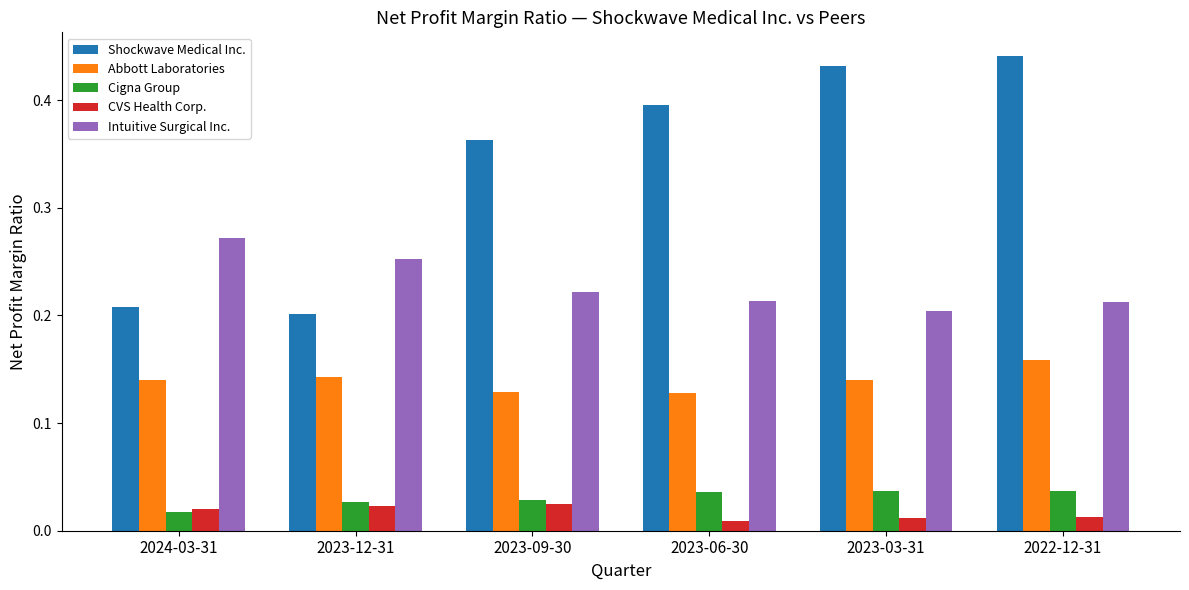

What is the sum of the Intuitive Surgical Inc. values at 2023-03-31 and 2024-03-31?

0.5